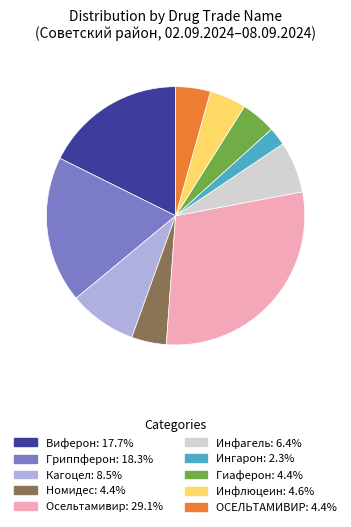

Do Номидес and ОСЕЛЬТАМИВИР together represent more than half of the pie?

No